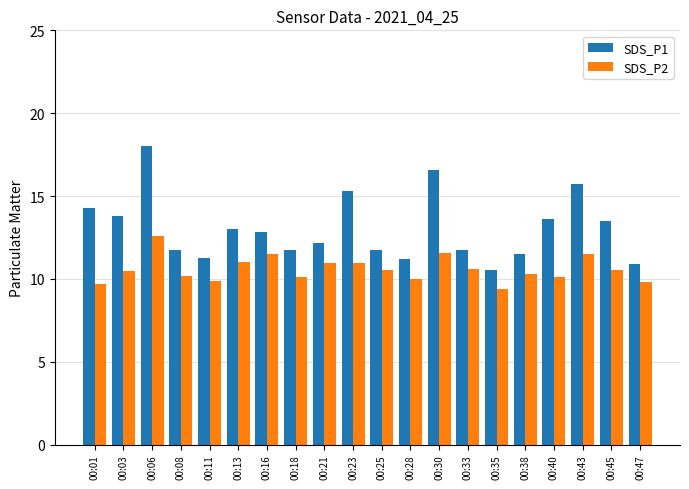

What are all the series names shown in the legend?

SDS_P1, SDS_P2